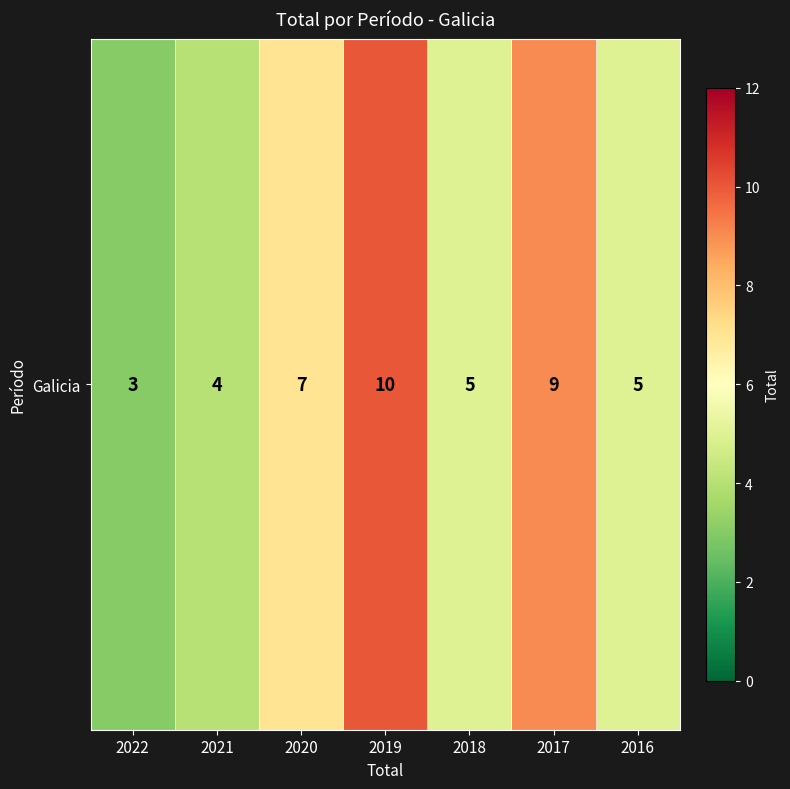

How many values exceed 5?

3